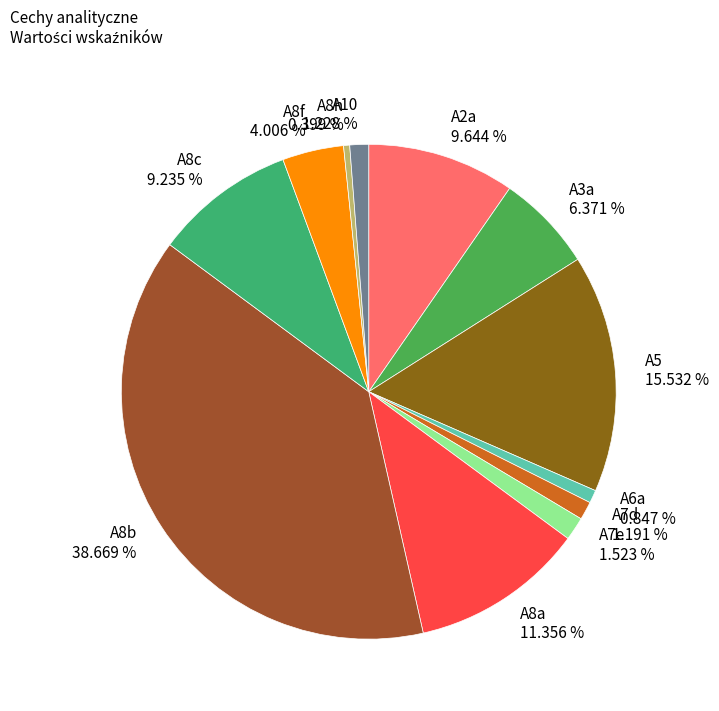

What percentage do A3a and A8h together represent?

6.8%